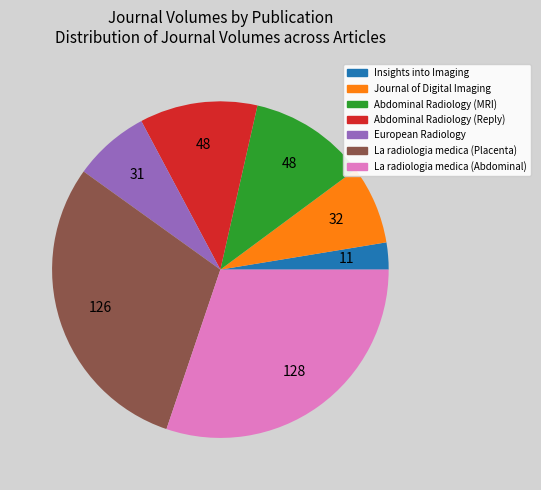

Combined, do Journal of Digital Imaging and La radiologia medica (Abdominal) account for over 50%?

No